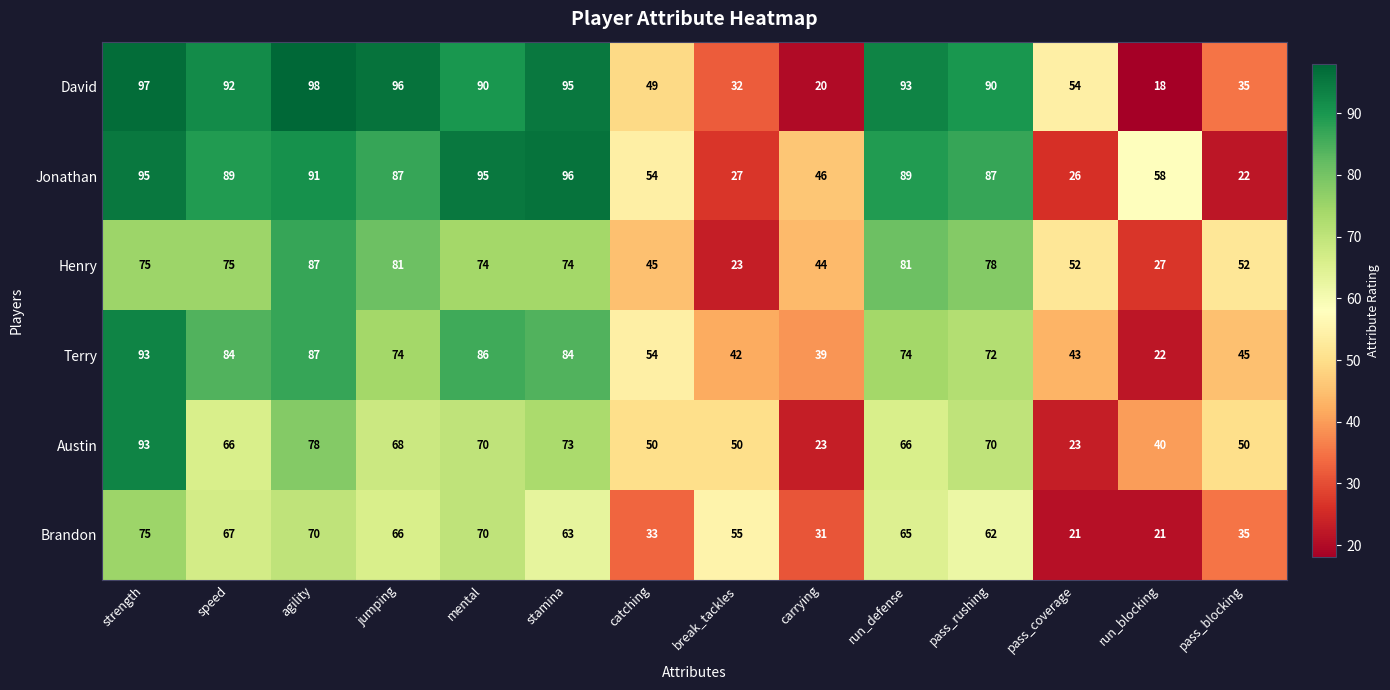

At which category is the sum across all series the highest?

strength